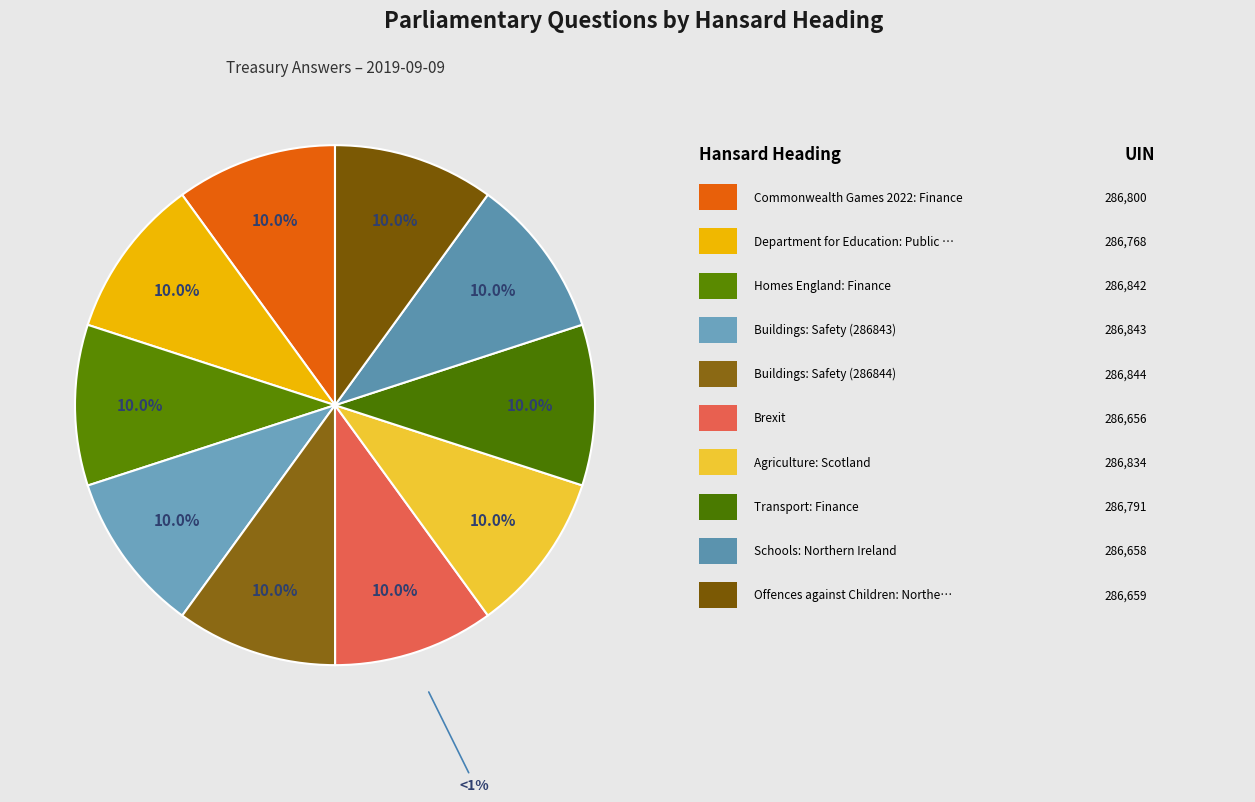

Is the sum of Agriculture: Scotland and Brexit greater than half?

No